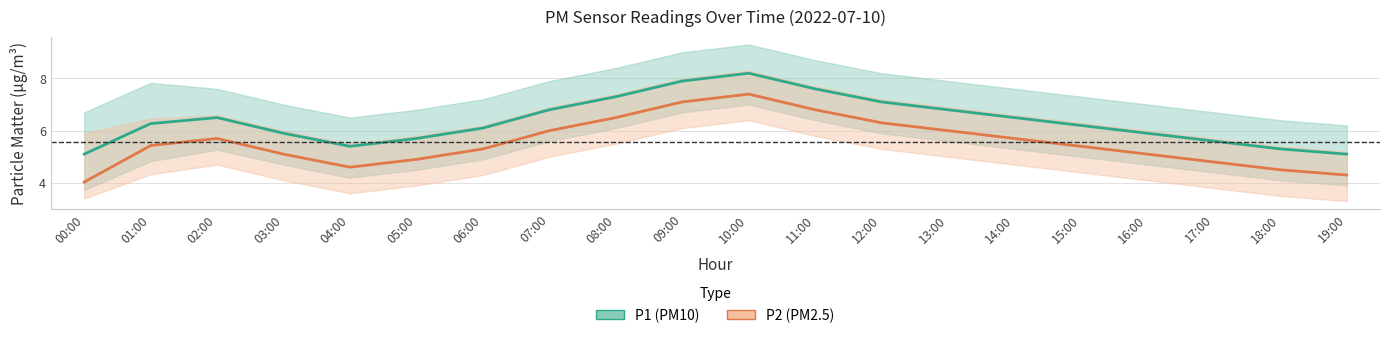

Which category has the highest value in the P2_lower series?

10:00